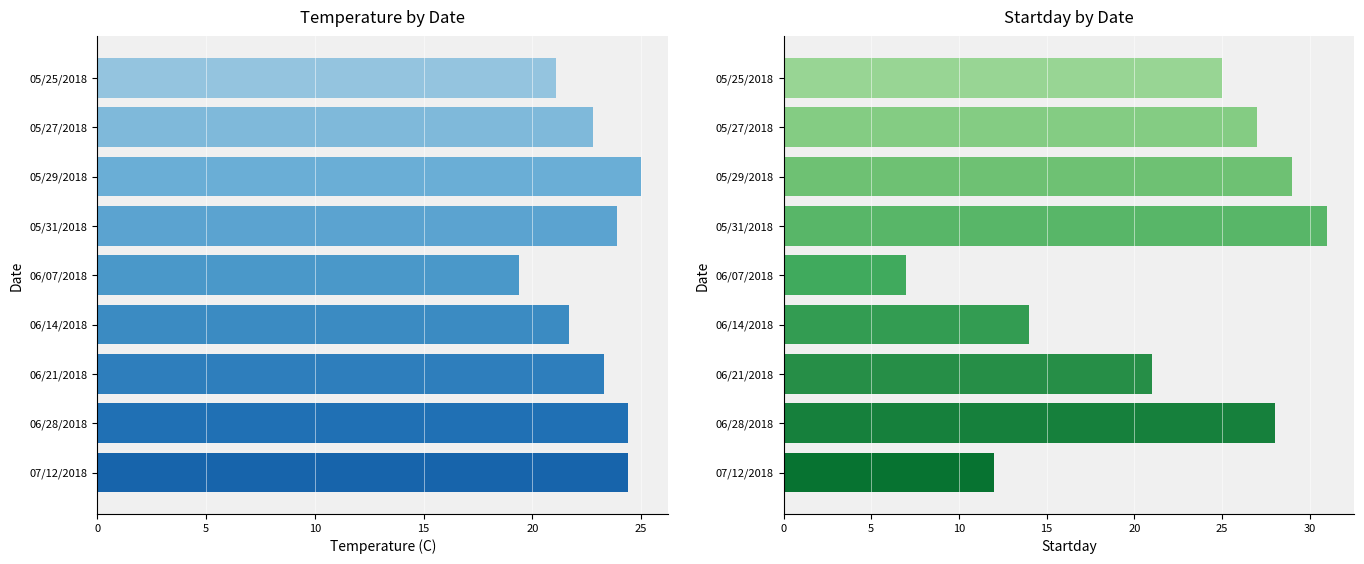

Reading right to left, extract all data points from this chart.

Temperature: 24.4	24.4	23.3	21.7	19.4	23.9	25.0	22.8	21.1
Startday: 12.0	28.0	21.0	14.0	7.0	31.0	29.0	27.0	25.0